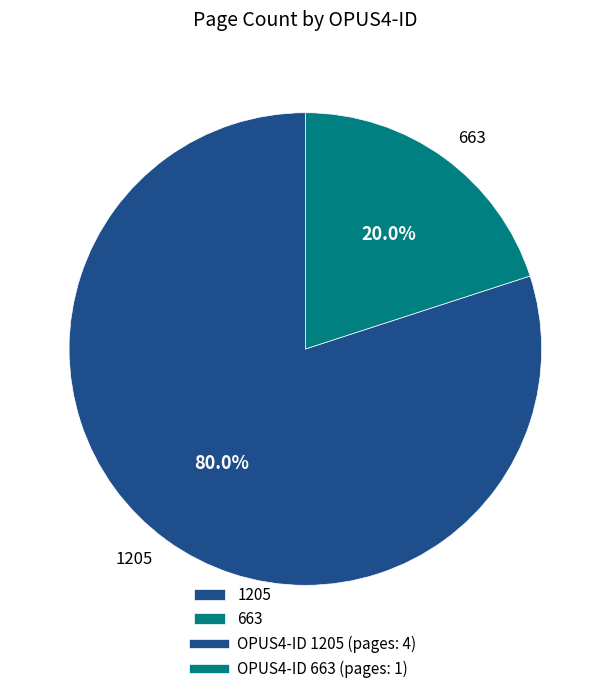

What percentage is the 663 slice, to the nearest percent?

20%